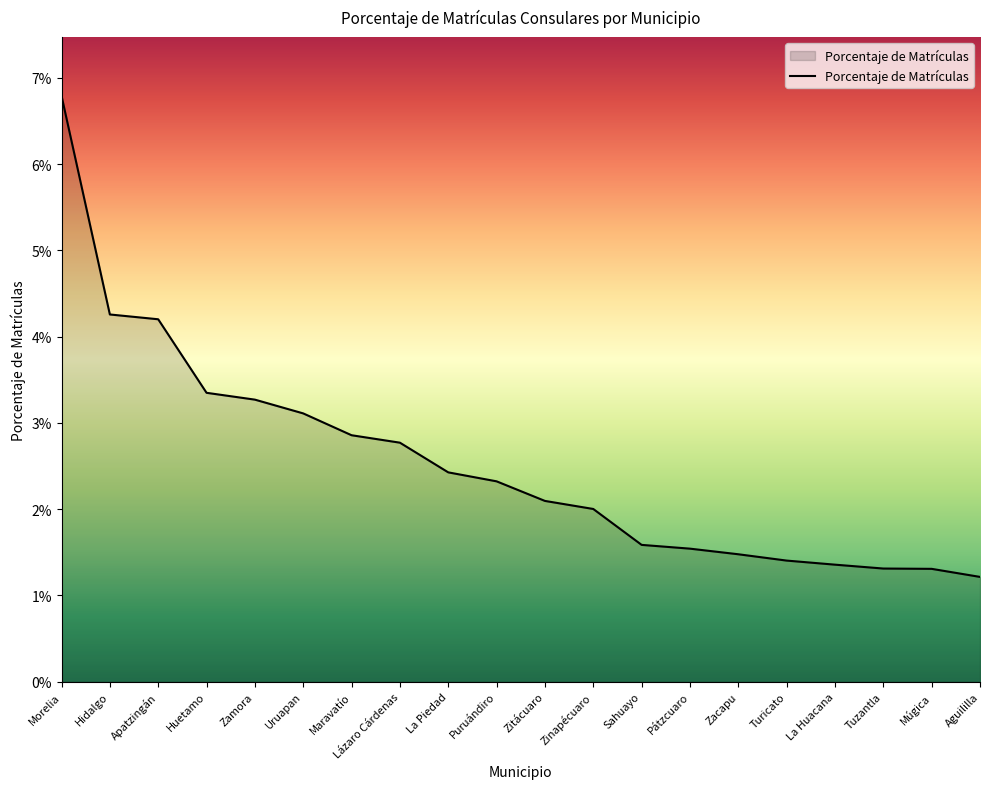

Is it true that the value at Aguililla is 0.0?

False